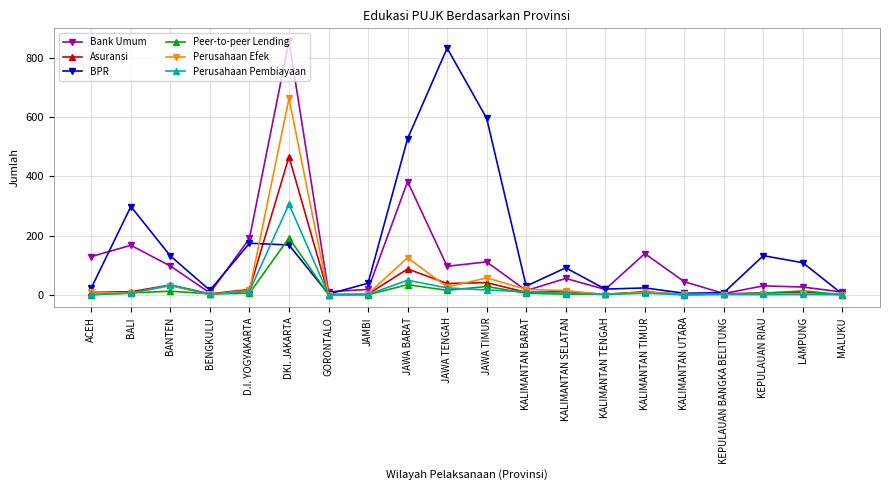

What is the label of the 12th point from the right?

JAWA BARAT